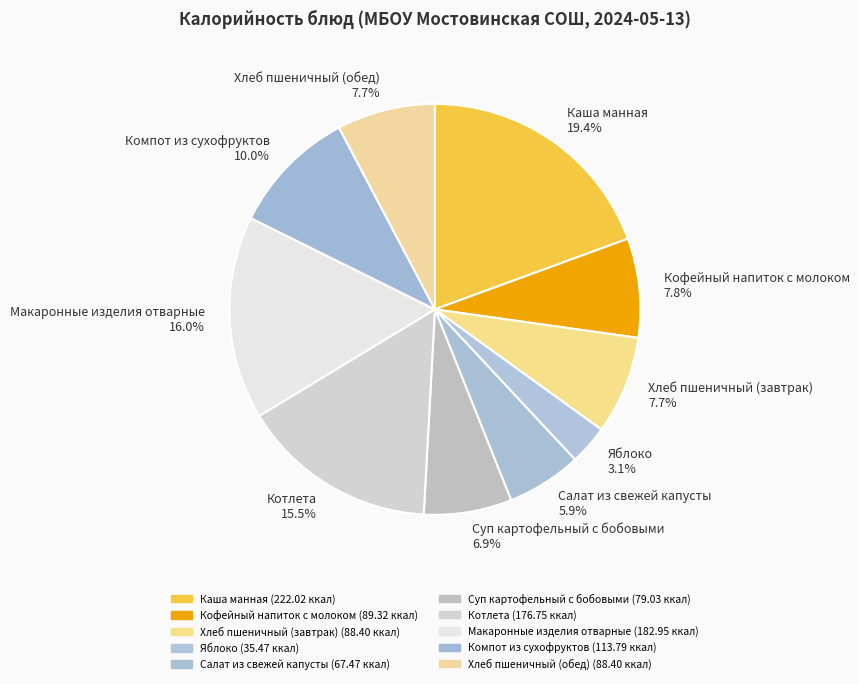

What percentage is the Макаронные изделия отварные slice, to the nearest percent?

16%